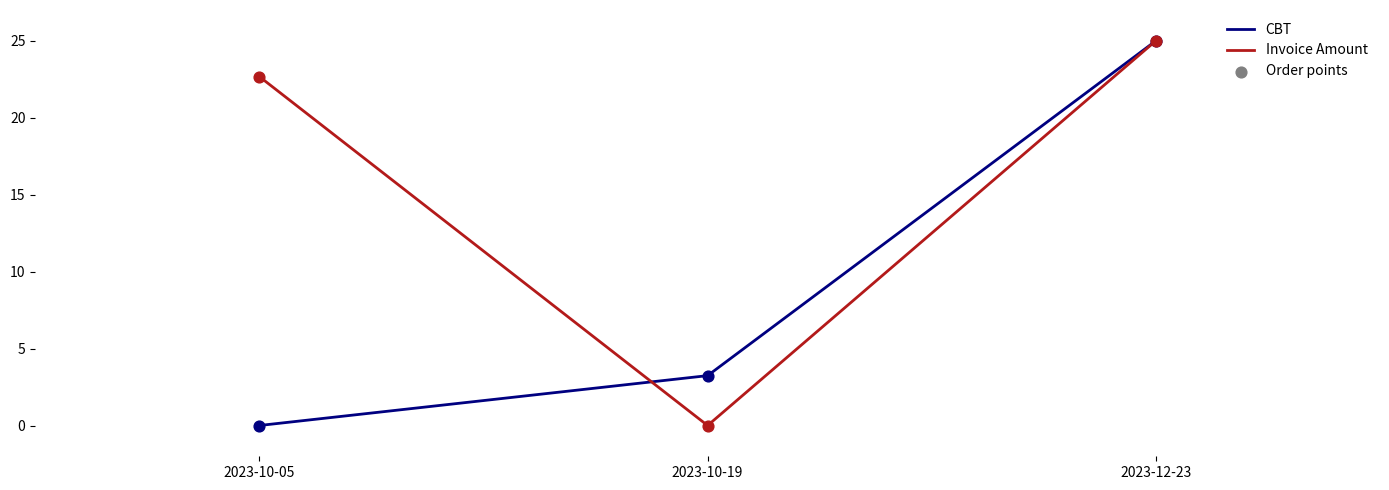

Where is CBT nearest to the value 12?

2023-10-19